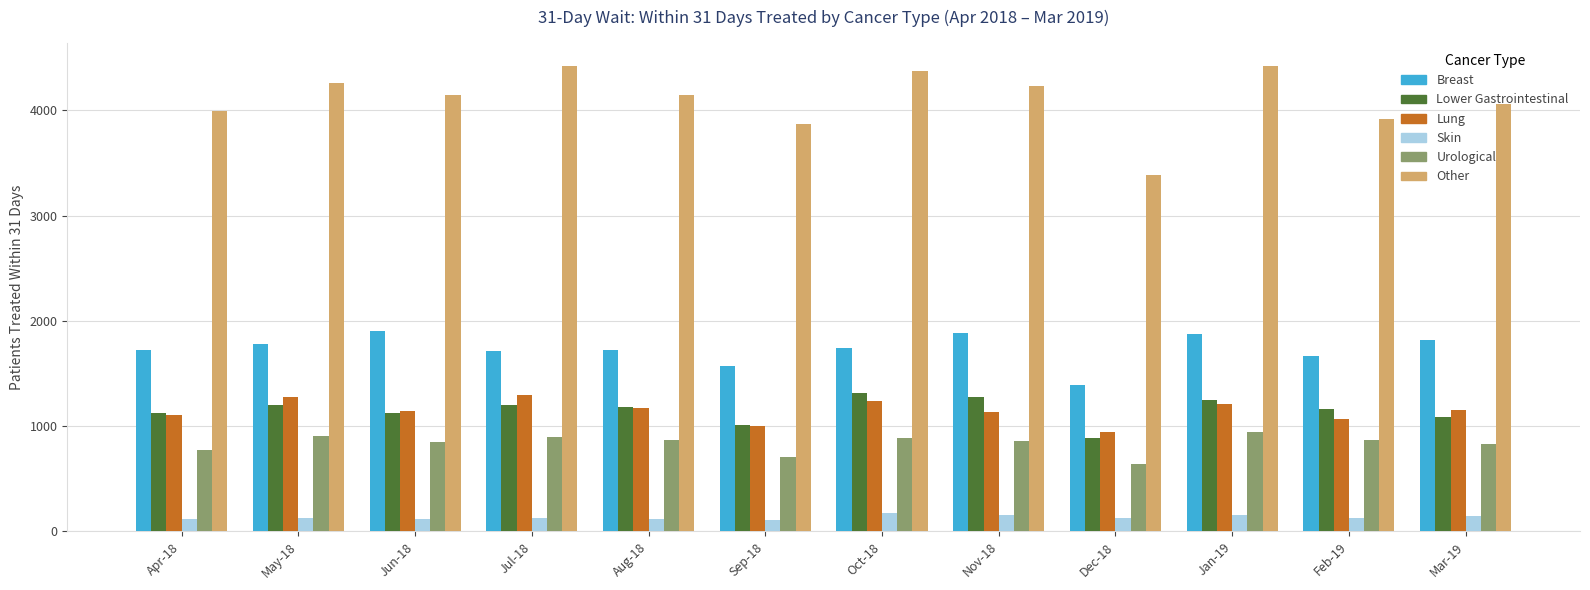

Does the chart contain stacked bars?

No